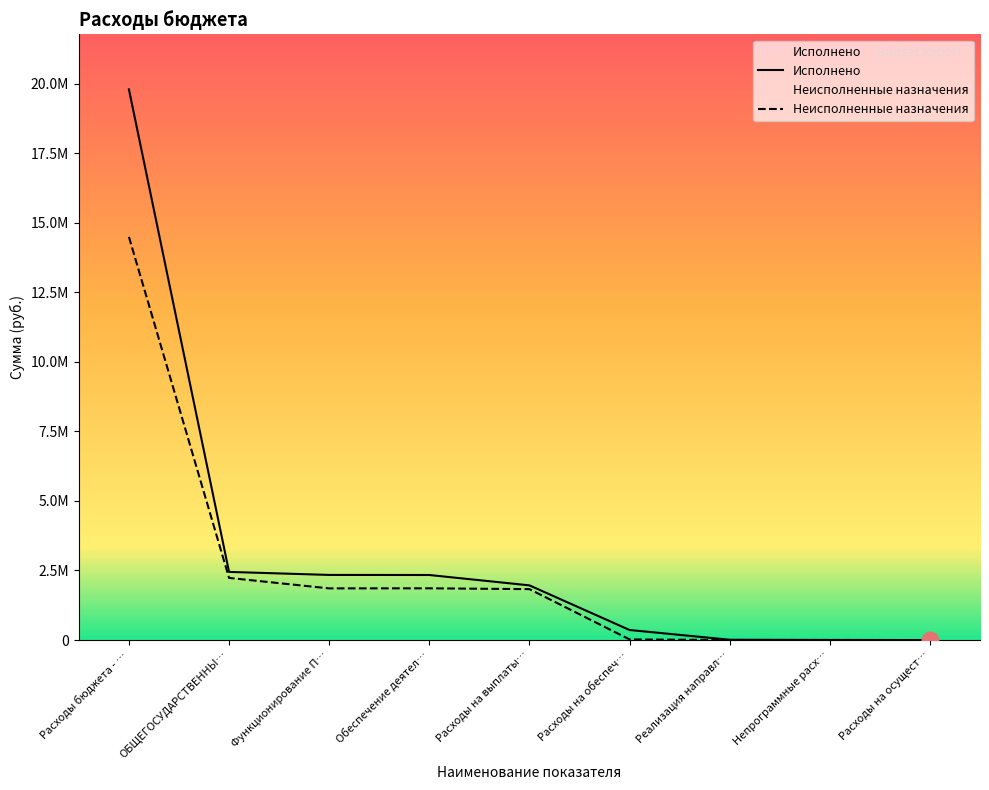

Between Расходы на обеспеч… and Непрограммные расх…, which series saw the biggest shift?

Исполнено